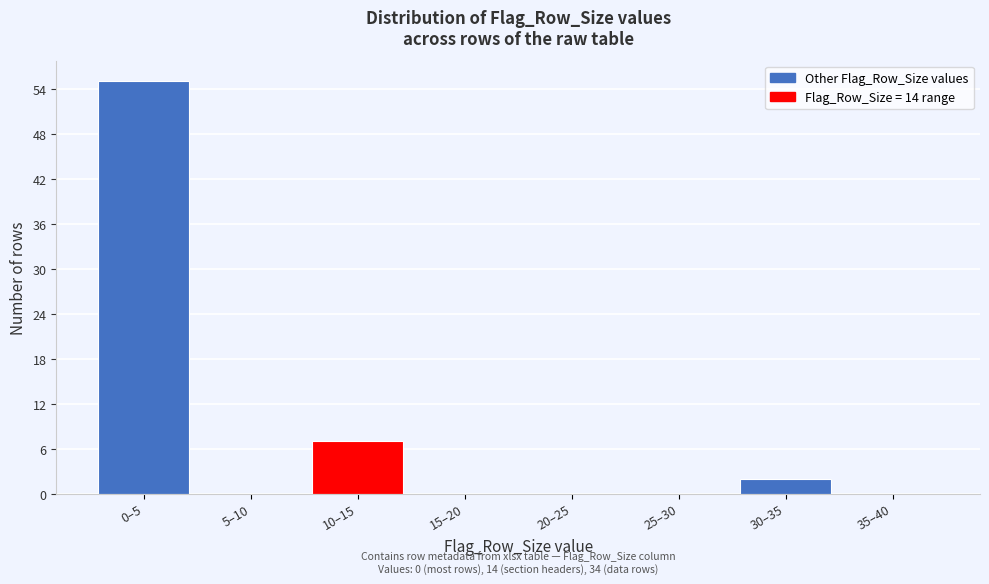

Reading left to right, what are all the values shown in this chart?

0–5=55	5–10=0	10–15=7	15–20=0	20–25=0	25–30=0	30–35=2	35–40=0